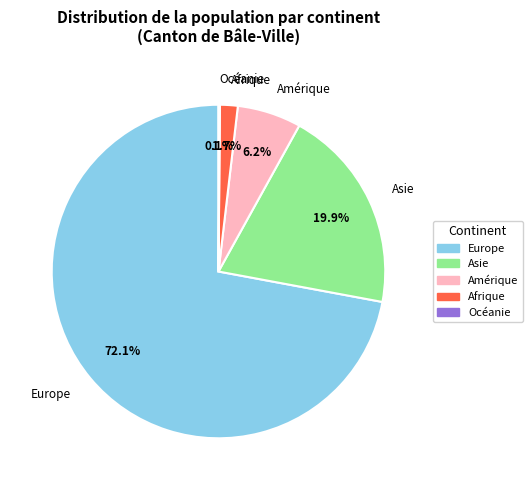

Is there any slice that represents more than half of the pie?

Yes